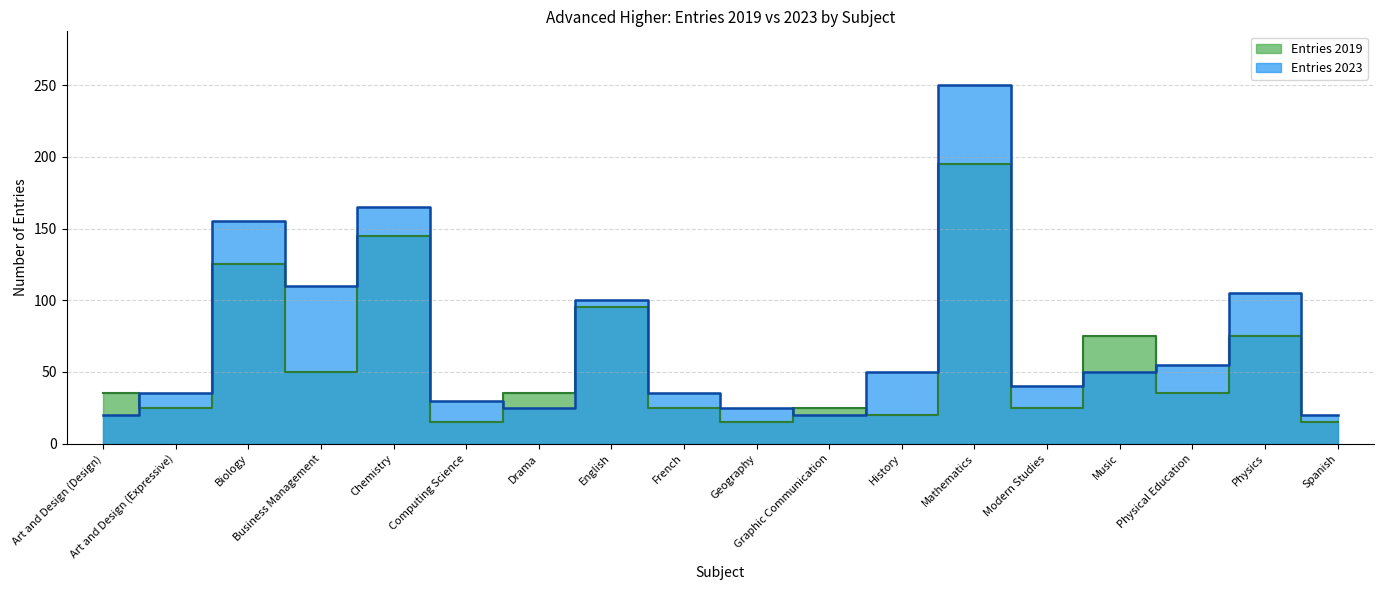

How many data points in Entries 2019 are less than 35?

8